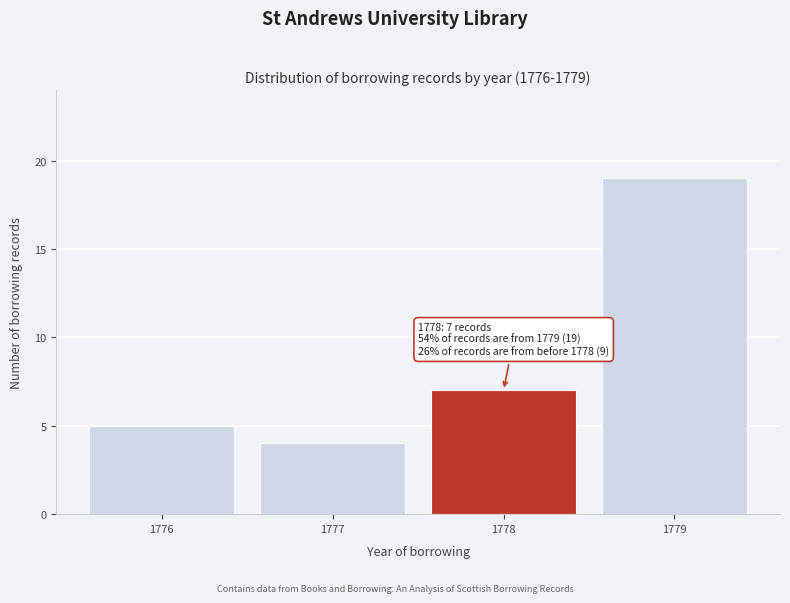

Reading right to left, extract all data points from this chart.

19	7	4	5